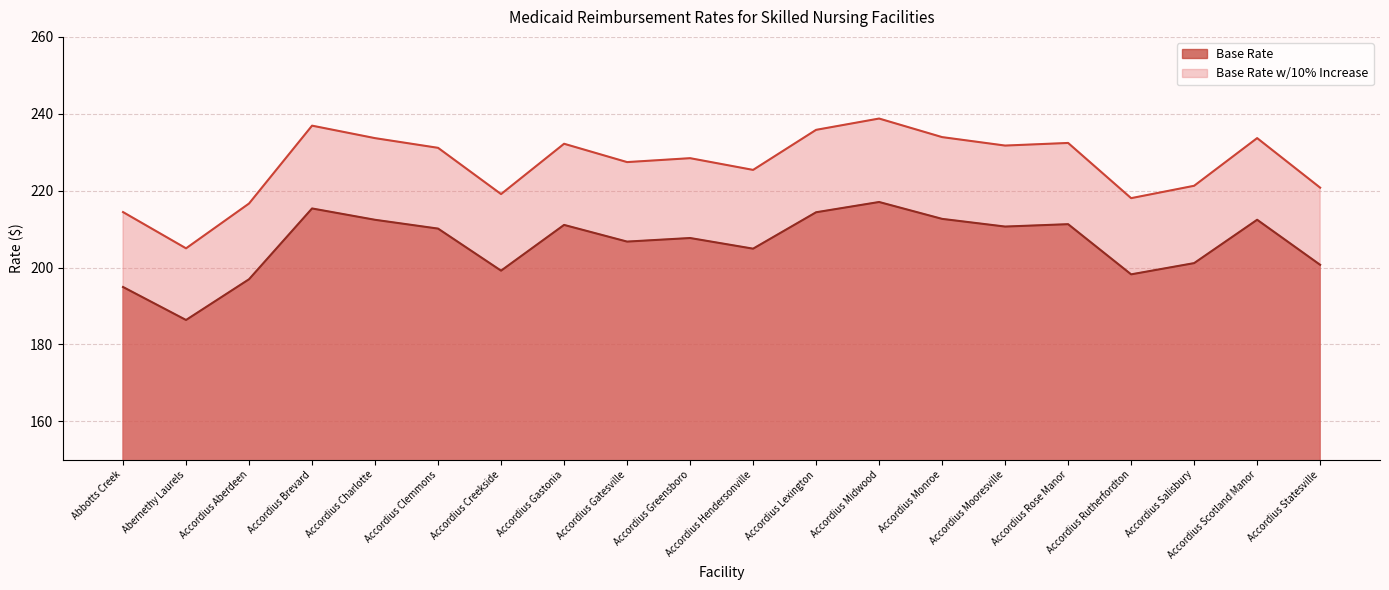

What is the average value of the Base Rate w/10% Increase series?

226.8